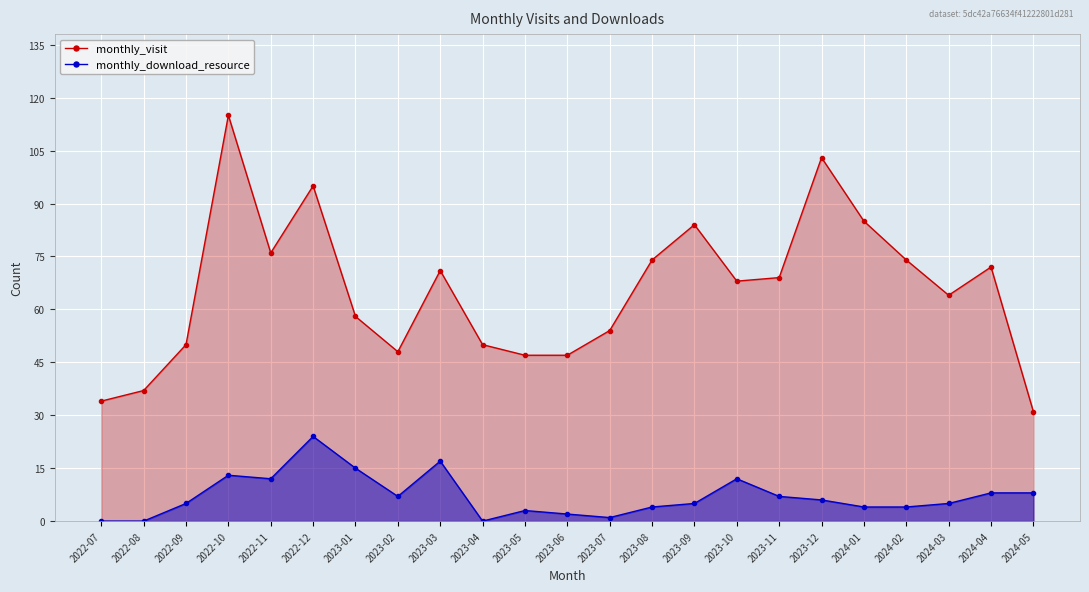

Reading right to left, what are all the values shown in this chart?

monthly_visit: 2024-05=31	2024-04=72	2024-03=64	2024-02=74	2024-01=85	2023-12=103	2023-11=69	2023-10=68	2023-09=84	2023-08=74	2023-07=54	2023-06=47	2023-05=47	2023-04=50	2023-03=71	2023-02=48	2023-01=58	2022-12=95	2022-11=76	2022-10=115	2022-09=50	2022-08=37	2022-07=34
monthly_download_resource: 2024-05=8	2024-04=8	2024-03=5	2024-02=4	2024-01=4	2023-12=6	2023-11=7	2023-10=12	2023-09=5	2023-08=4	2023-07=1	2023-06=2	2023-05=3	2023-04=0	2023-03=17	2023-02=7	2023-01=15	2022-12=24	2022-11=12	2022-10=13	2022-09=5	2022-08=0	2022-07=0